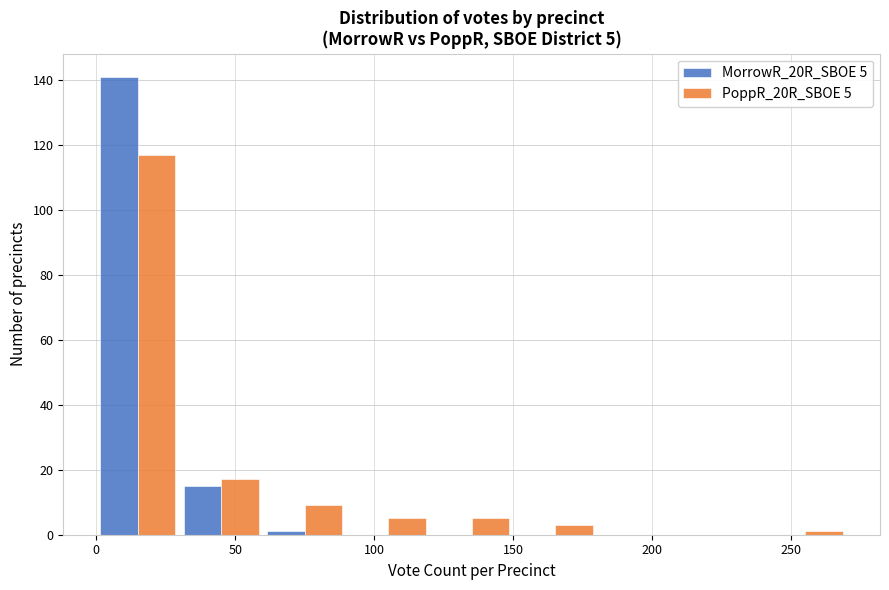

In the PoppR_20R_SBOE 5 series, which range on the x-axis has the tallest bar?

0 to 30